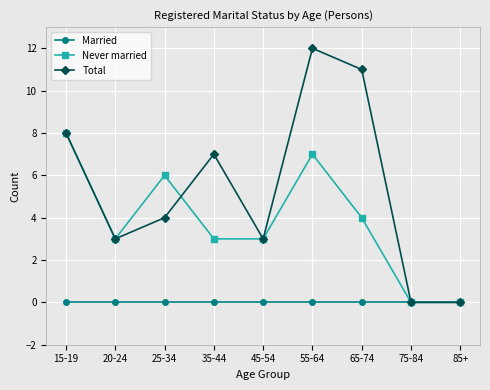

Which series has the largest total across all categories?

Total